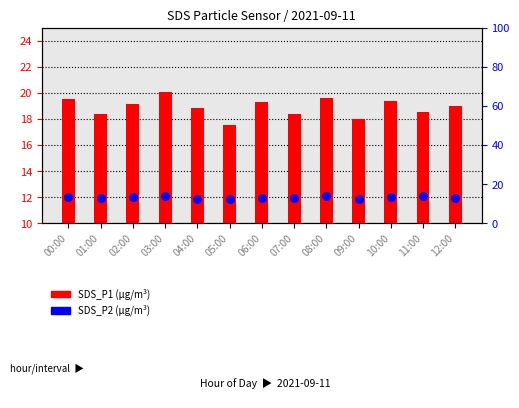

What are all the series names shown in the legend?

SDS_P1 (μg/m³), SDS_P2 (μg/m³)